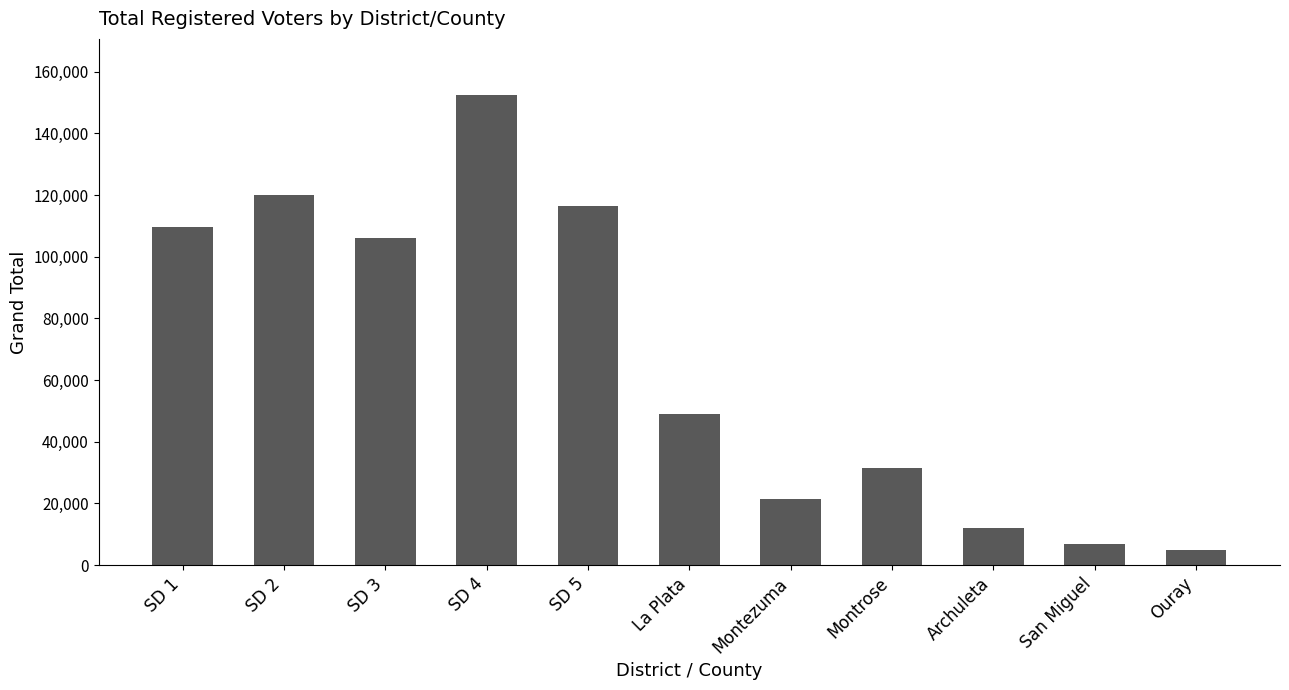

Rank the categories by value from highest to lowest.

SD 4, SD 2, SD 5, SD 1, SD 3, La Plata, Montrose, Montezuma, Archuleta, San Miguel, Ouray